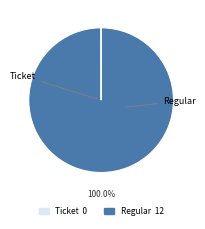

Which slice is the largest?

Regular